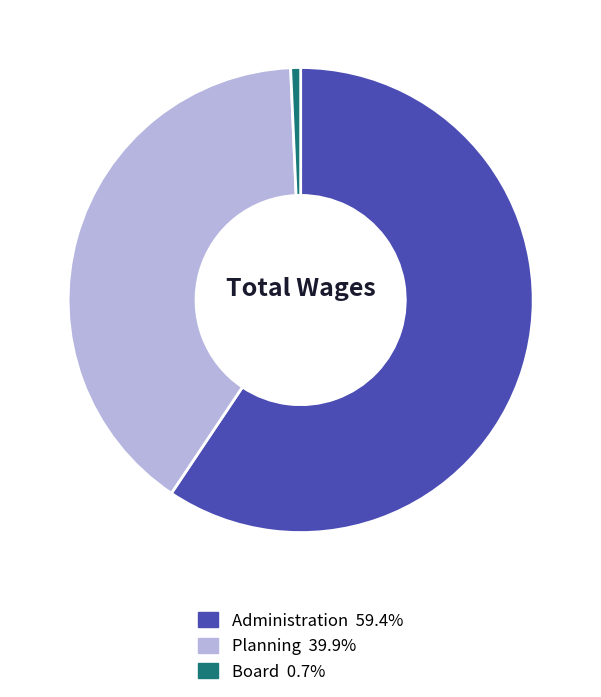

Is there a majority slice in this chart?

Yes